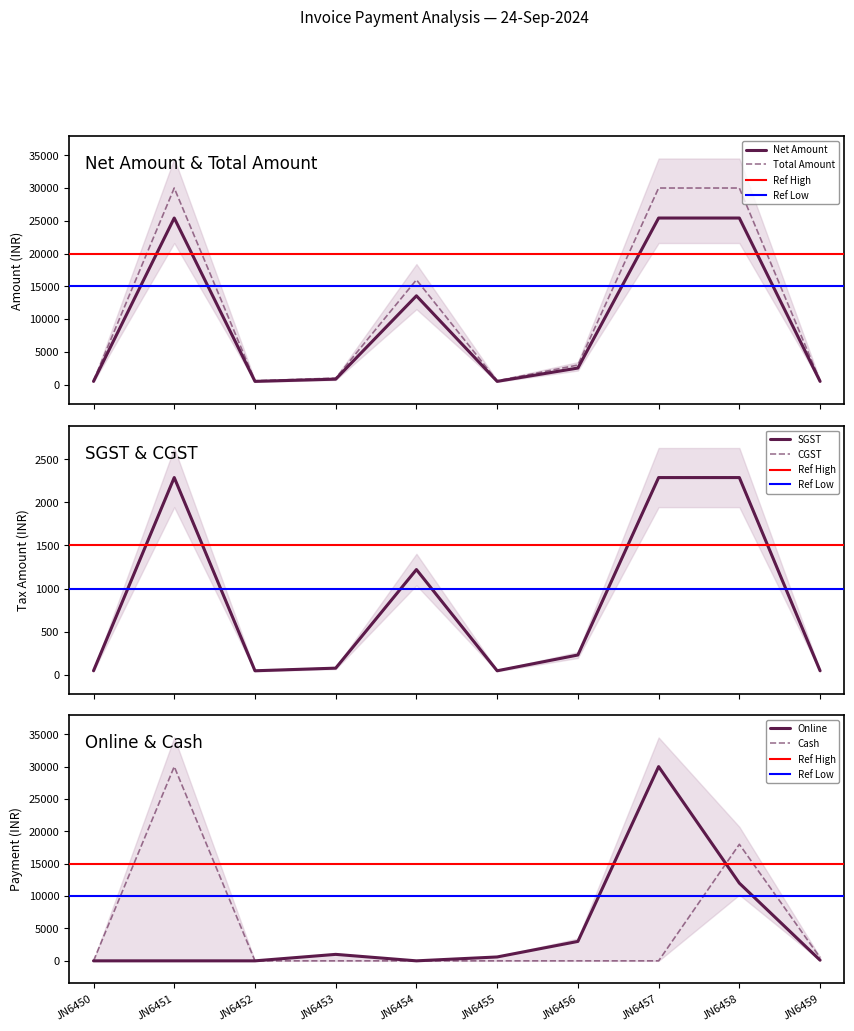

True or false: Online has more than 2 points higher than both neighbors.

False